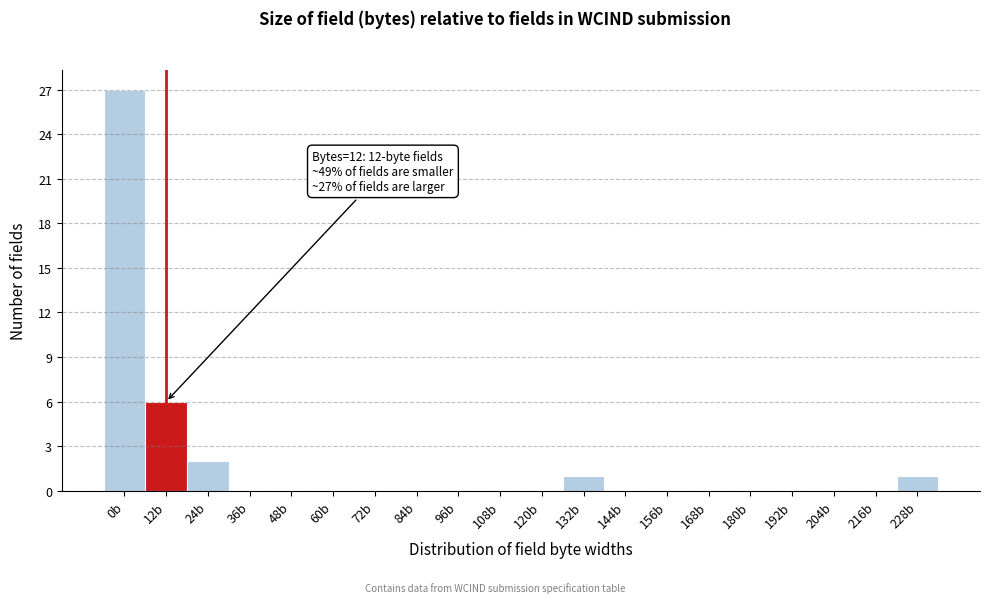

Reading left to right, extract all data points from this chart.

0b=27	12b=6	24b=2	36b=0	48b=0	60b=0	72b=0	84b=0	96b=0	108b=0	120b=0	132b=1	144b=0	156b=0	168b=0	180b=0	192b=0	204b=0	216b=0	228b=1